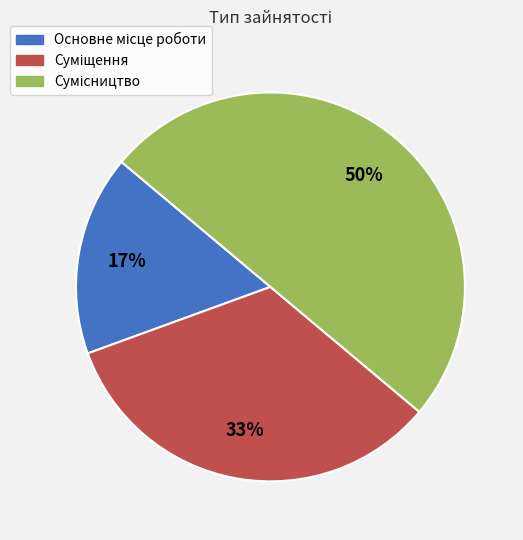

To the nearest percent, what is the difference between the largest and smallest slice percentages?

33%